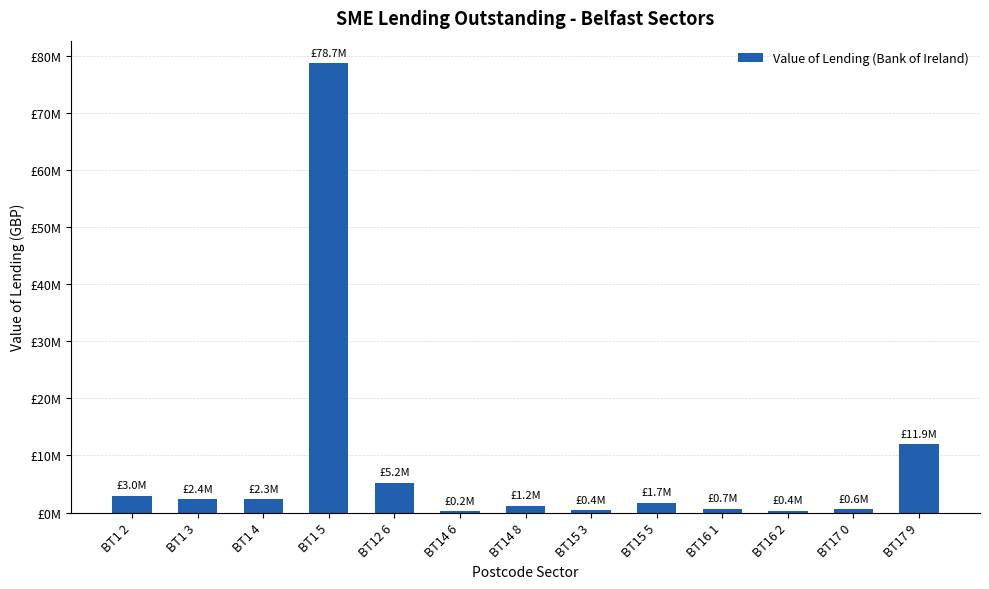

Are the bars horizontal?

No